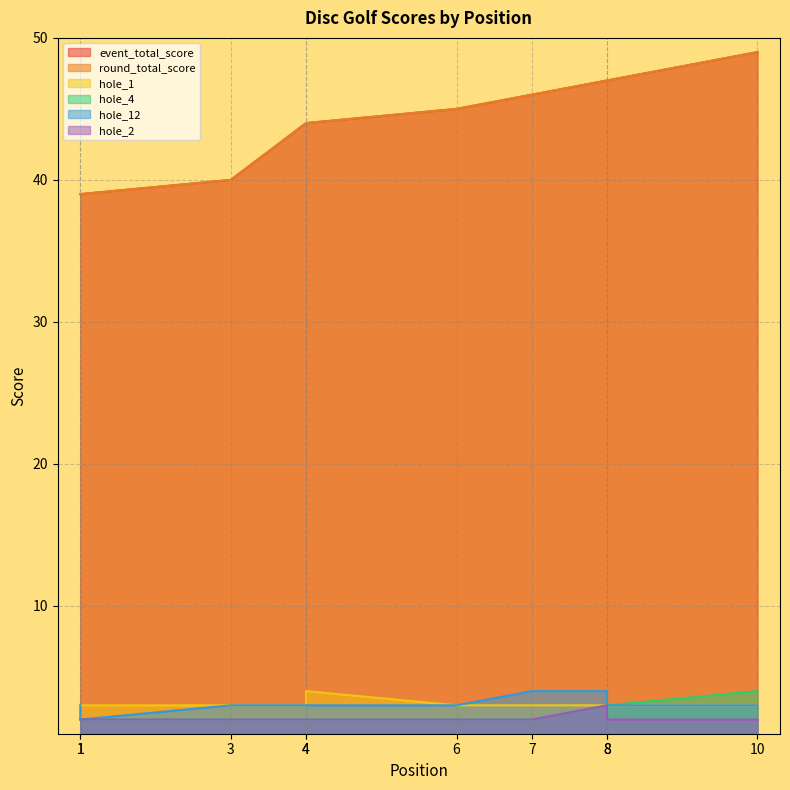

Does the chart display data point markers on the line(s)?

No